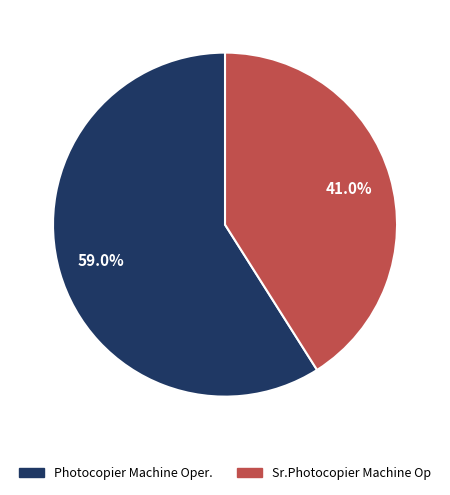

Is it true that Sr.Photocopier Machine Op is 49% of the pie?

False